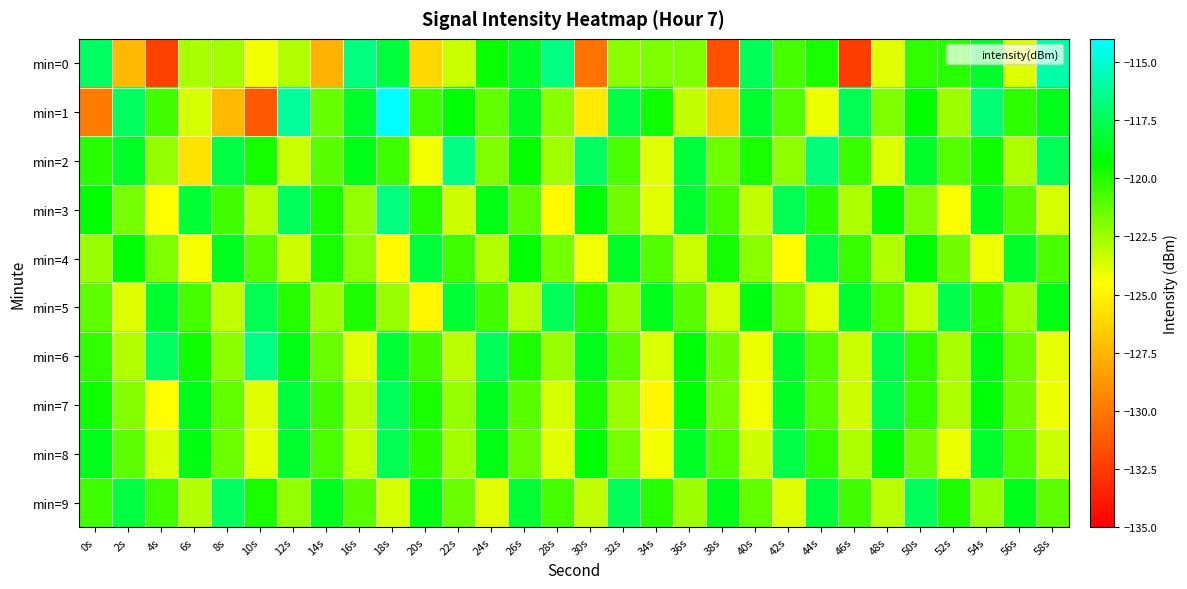

What is the difference between the highest and lowest values at 56s?

5.4